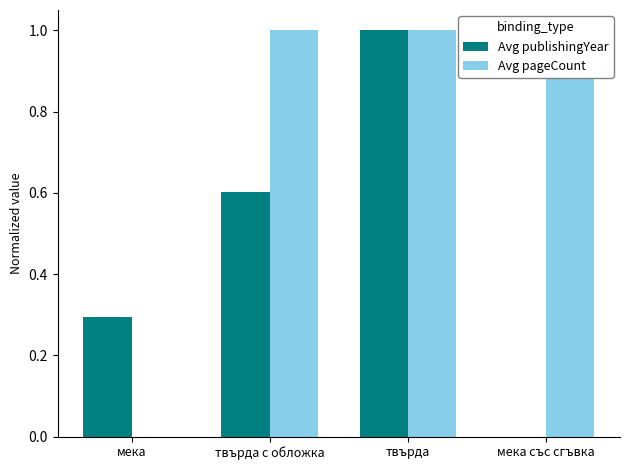

List the series in order of their overall mean, highest first.

Avg pageCount, Avg publishingYear